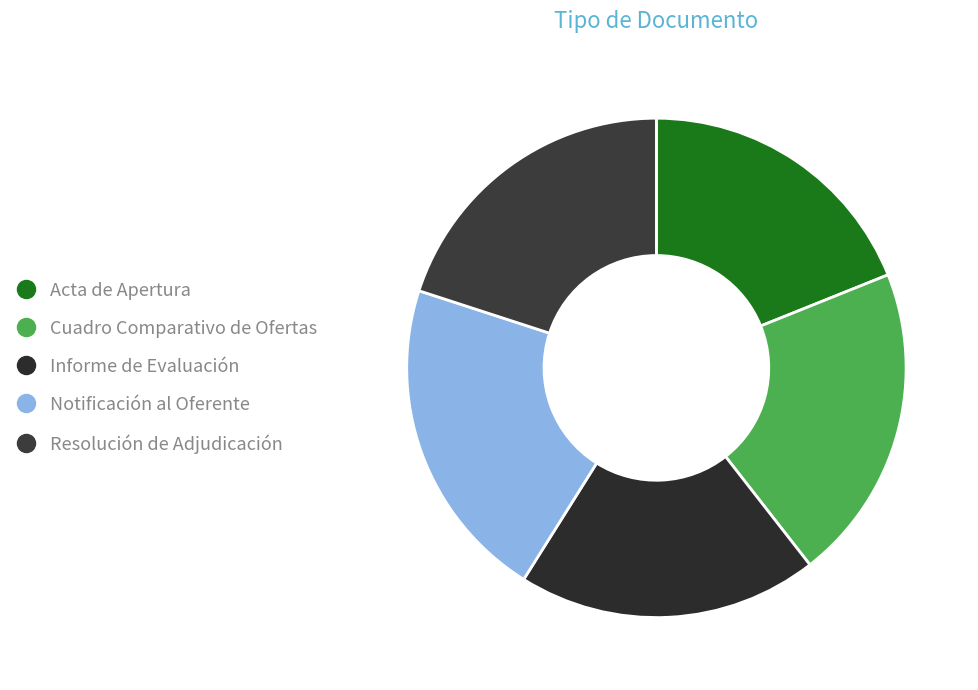

To the nearest percent, what portion does Acta de Apertura represent?

19%